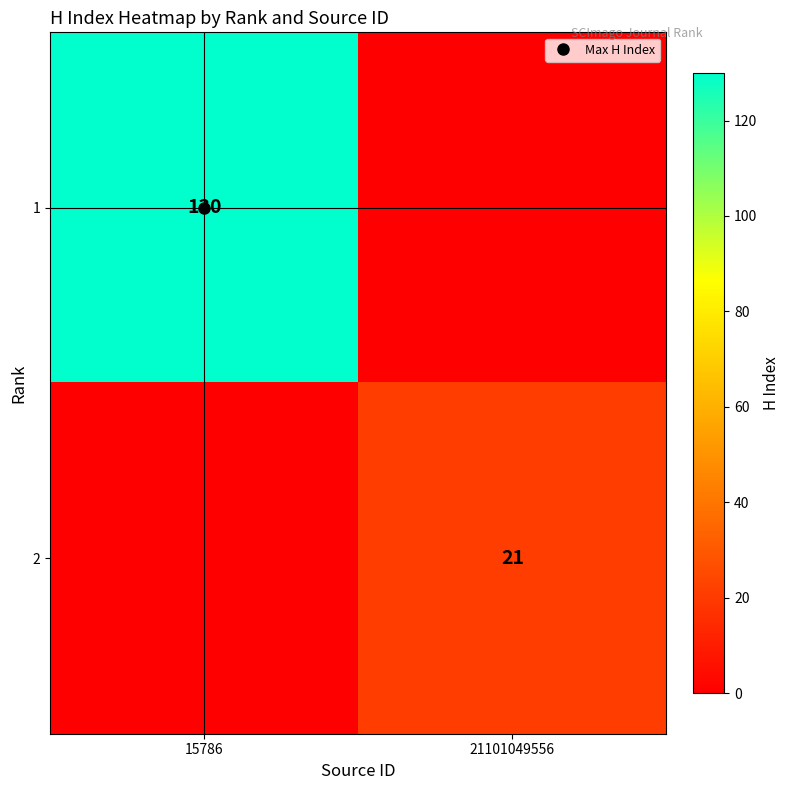

How many categories are shown in the chart?

2